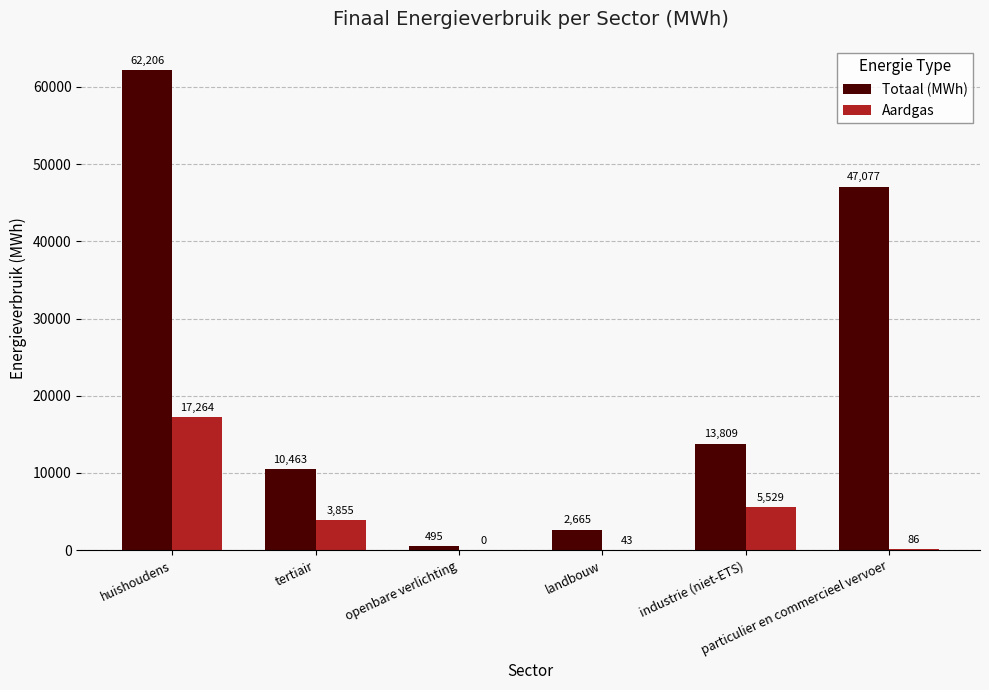

At which label is Aardgas closest to 8631?

industrie (niet-ETS)